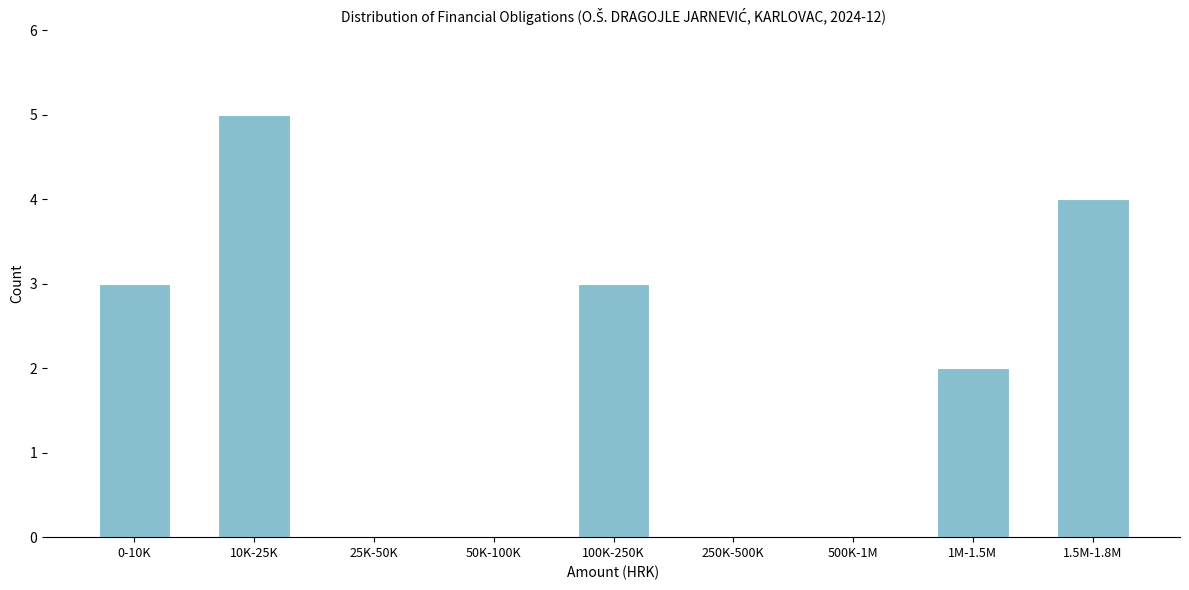

Reading left to right, list all the values displayed in this chart.

0-10K=3	10K-25K=5	25K-50K=0	50K-100K=0	100K-250K=3	250K-500K=0	500K-1M=0	1M-1.5M=2	1.5M-1.8M=4